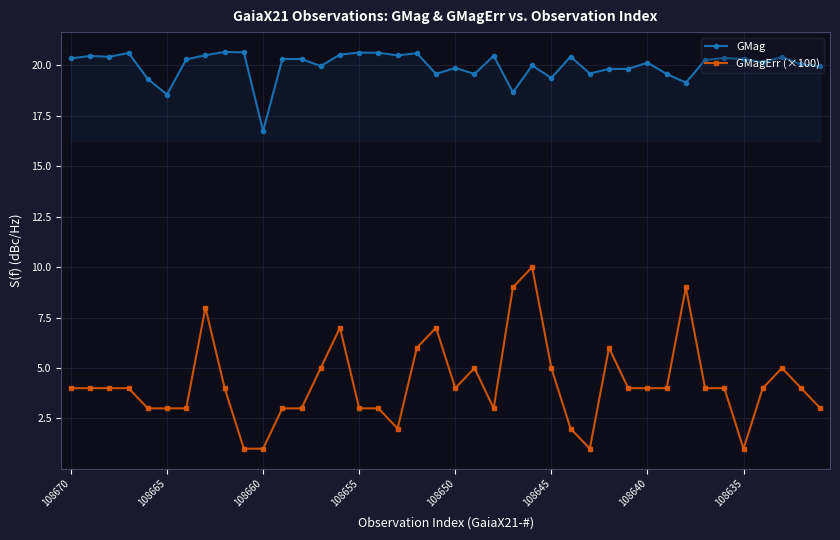

Which series has the largest total across all categories?

GMag